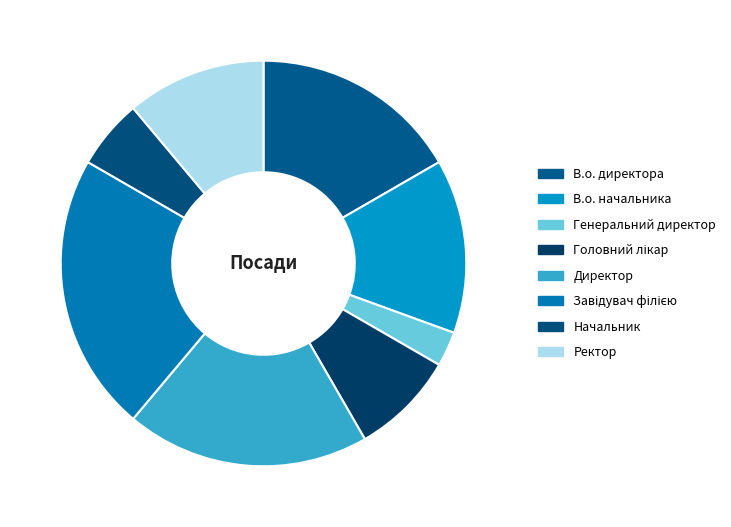

Combined, what portion of the pie is Генеральний директор and Директор?

22.2%